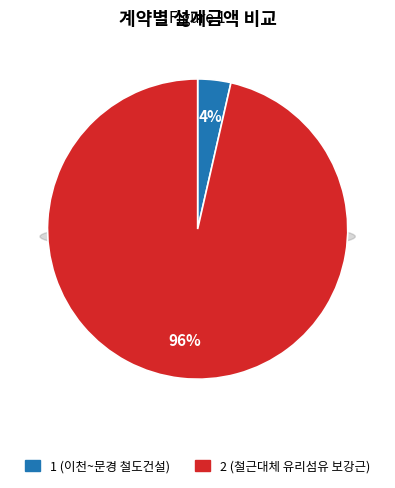

To the nearest percent, what percentage of the pie is 2 (철근대체 유리섬유 보강근)?

96%